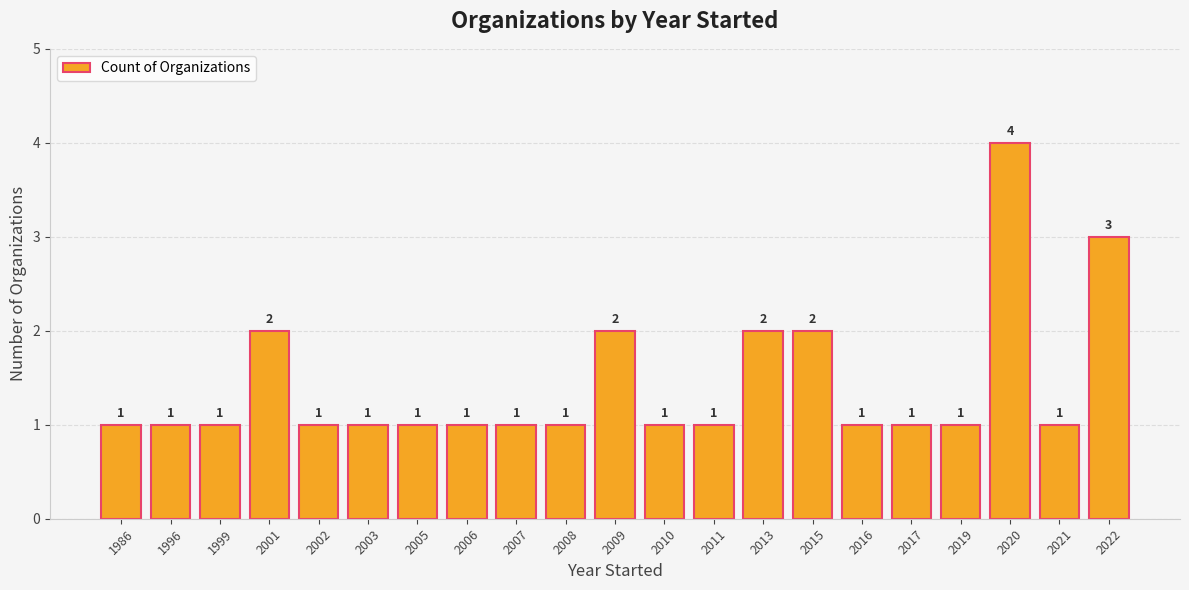

What is the greatest value displayed?

4